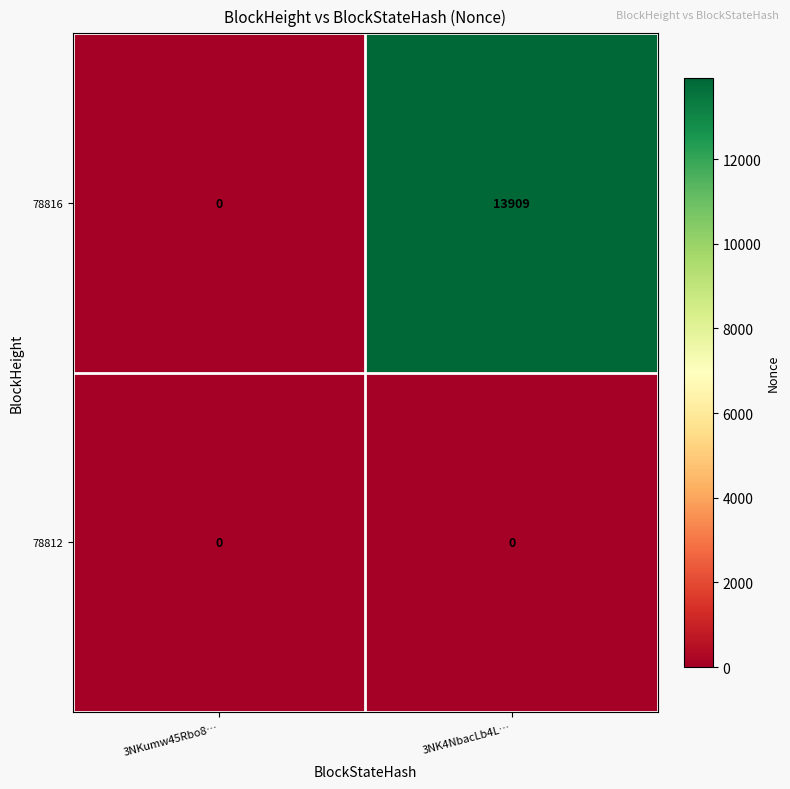

Which category has the highest value across all series?

3NK4NbacLb4L…